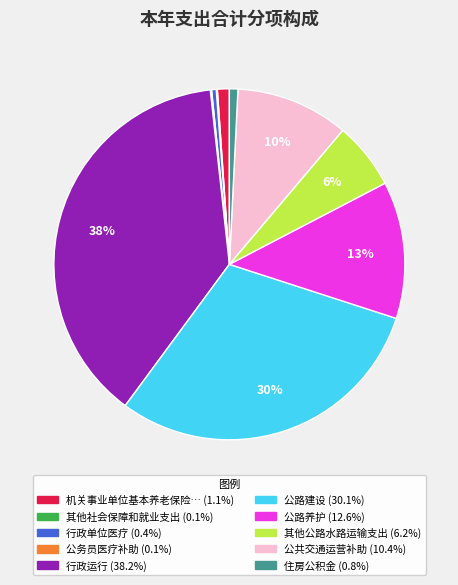

Does any single category account for the majority?

No